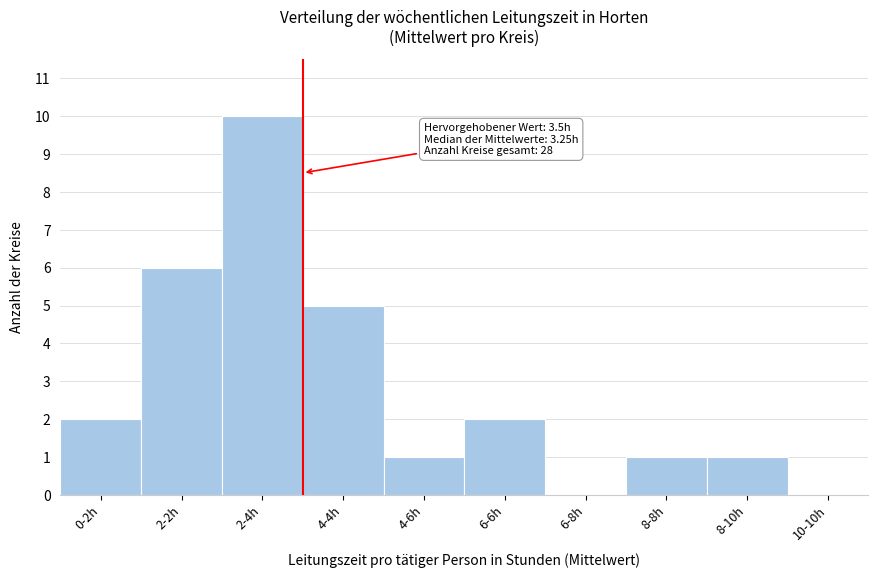

Reading right to left, what are all the values shown in this chart?

10-10h=0	8-10h=1	8-8h=1	6-8h=0	6-6h=2	4-6h=1	4-4h=5	2-4h=10	2-2h=6	0-2h=2